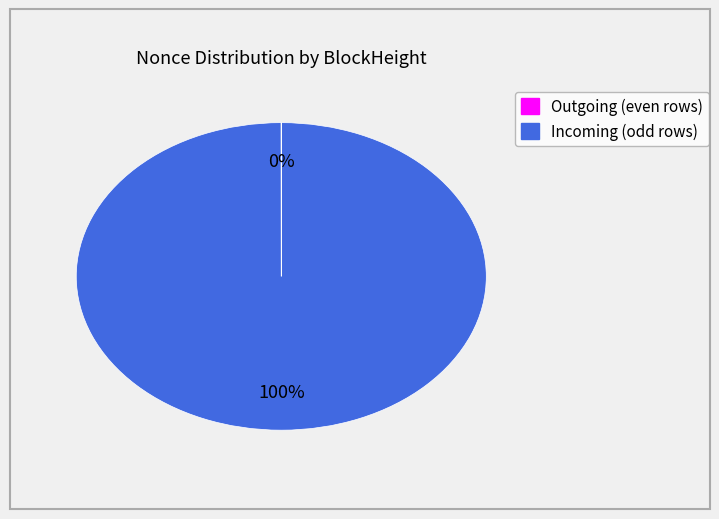

To the nearest percent, what is the difference between the largest and smallest slice percentages?

100%